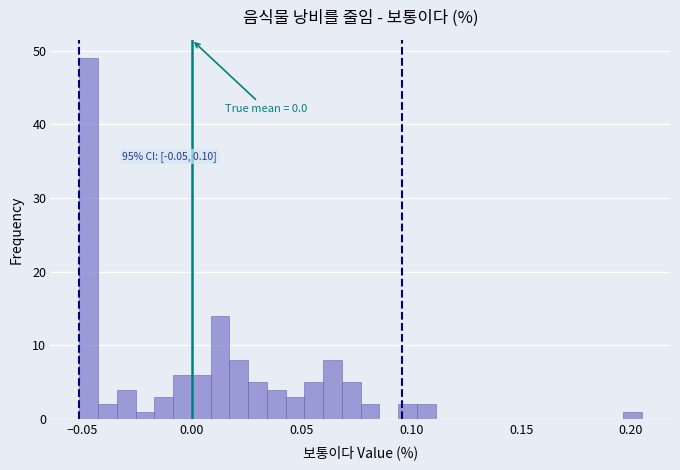

Read against the x-axis, roughly where is the centre of the tallest bar?

-0.045